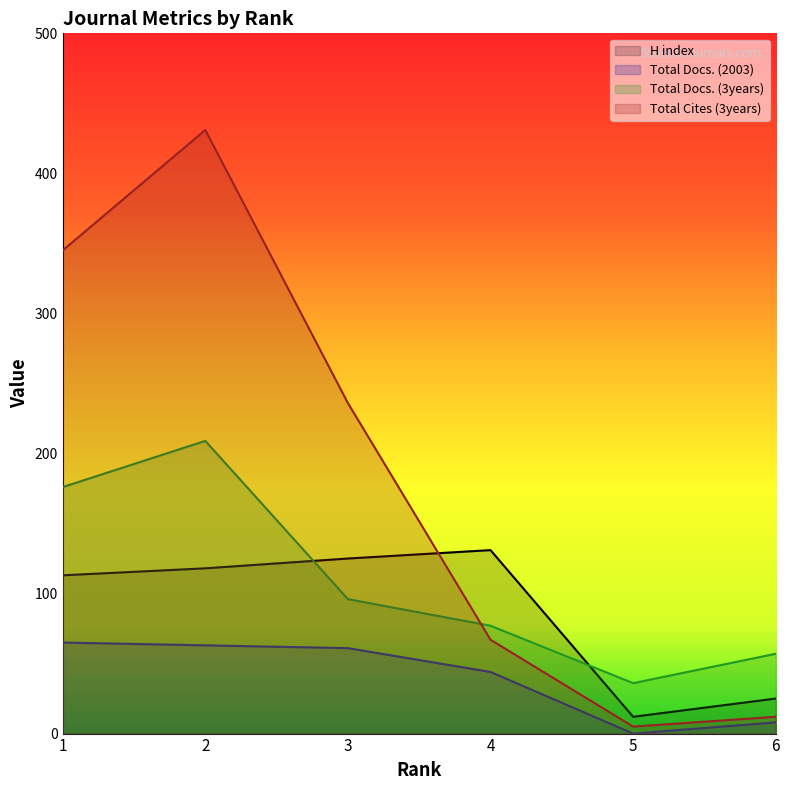

The value of Total Docs. (3years) at 5 is 11. True or false?

False